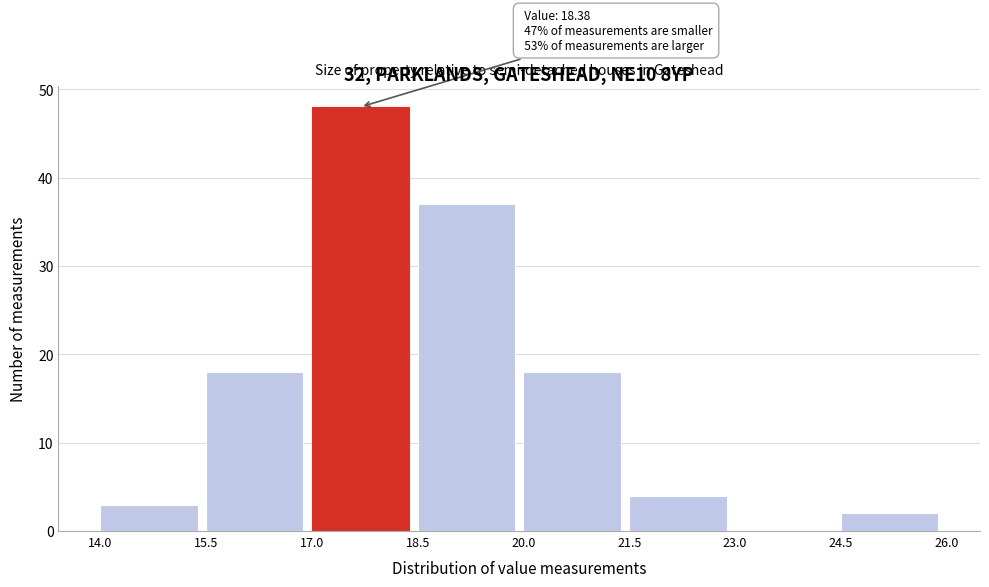

Which range on the x-axis has the tallest bar?

17.0 to 18.5